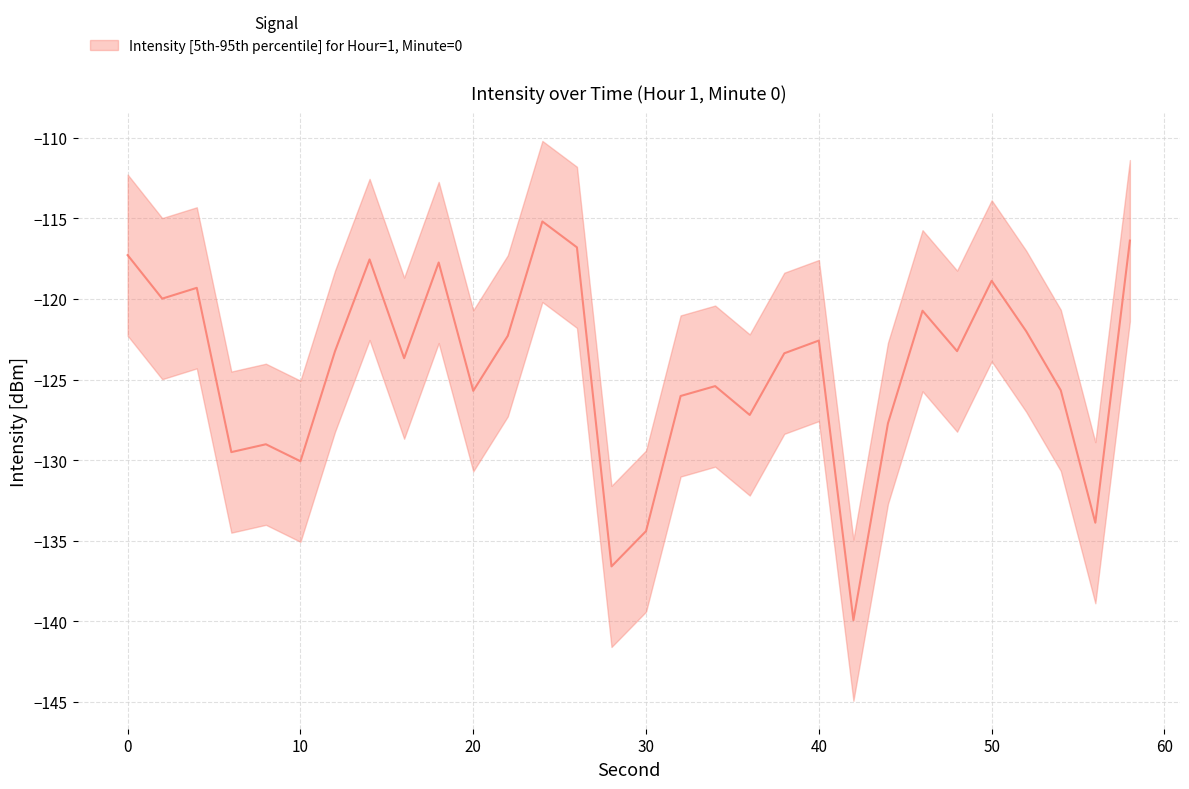

What is the maximum value for lower?

-120.2